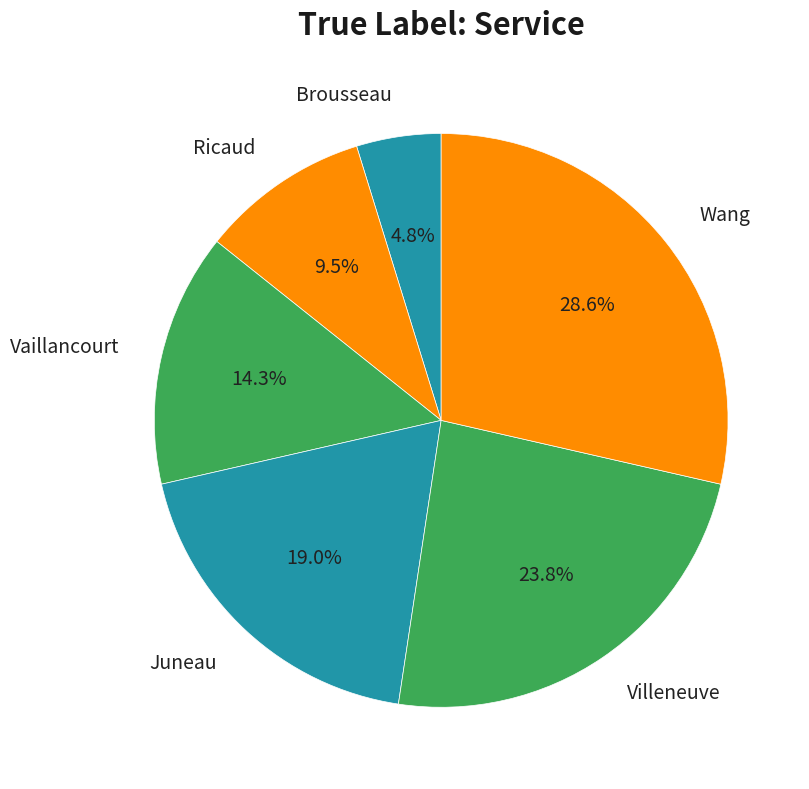

Which slice is the smallest?

Brousseau